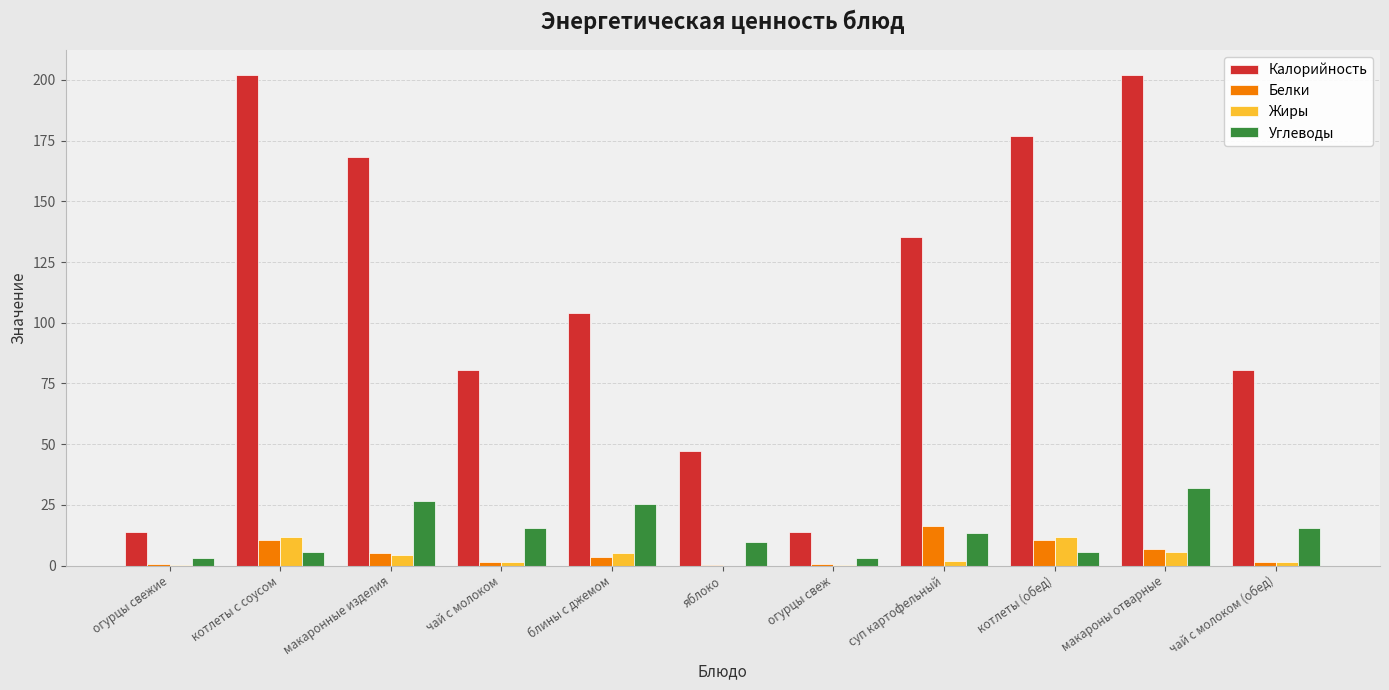

What is the sum of the Жиры values at котлеты (обед) and огурцы свеж?

11.8